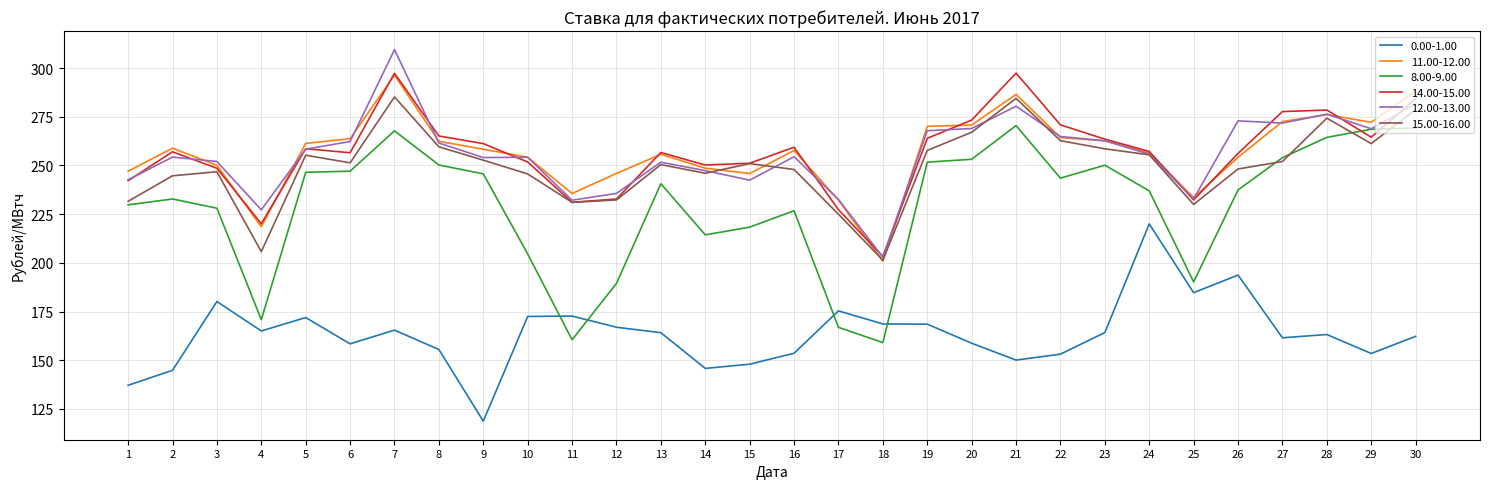

What value does the 12.00-13.00 series have at 27?

271.7